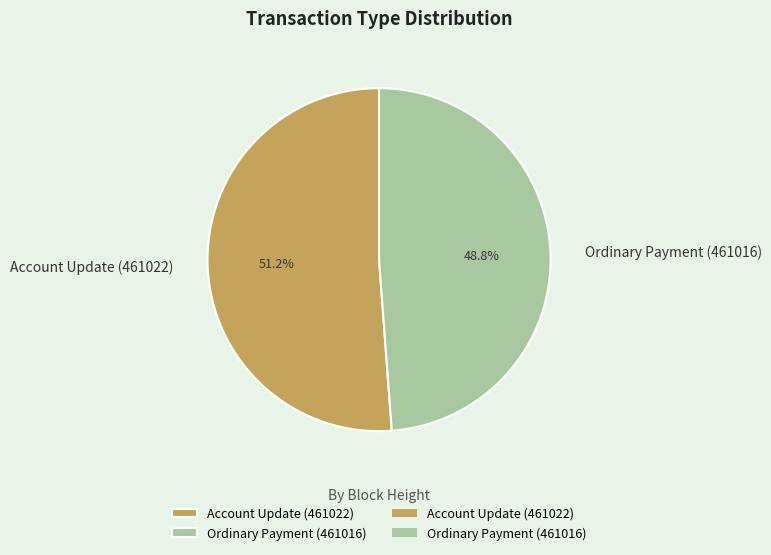

Does Account Update (461022) account for over 50% of the chart?

Yes